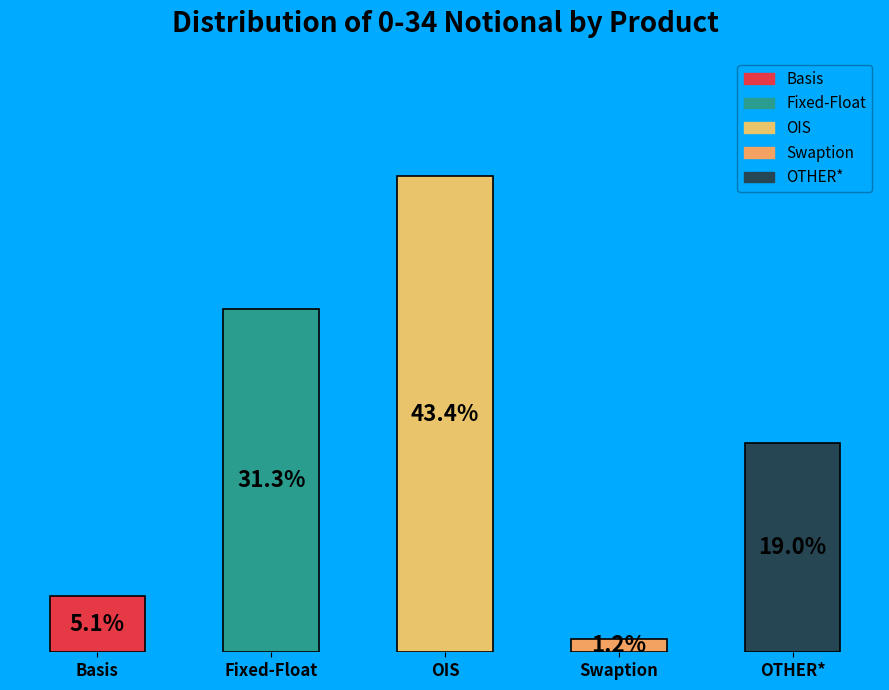

What is the label of the 2nd bar from the right?

Swaption